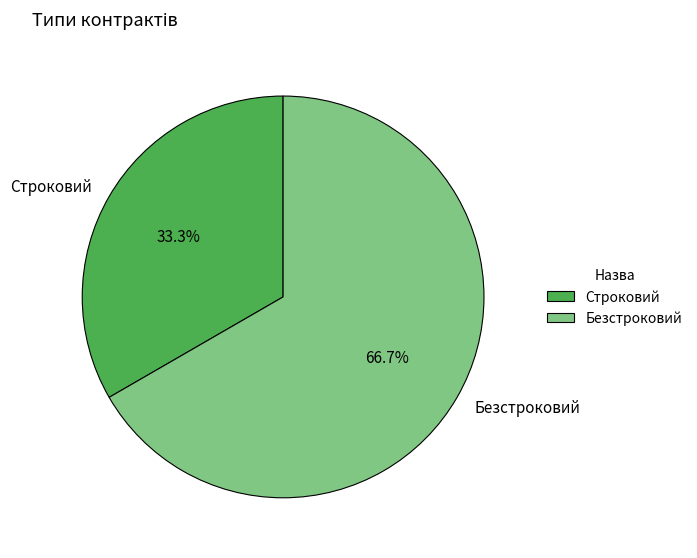

What is the smallest slice in the pie chart?

Строковий